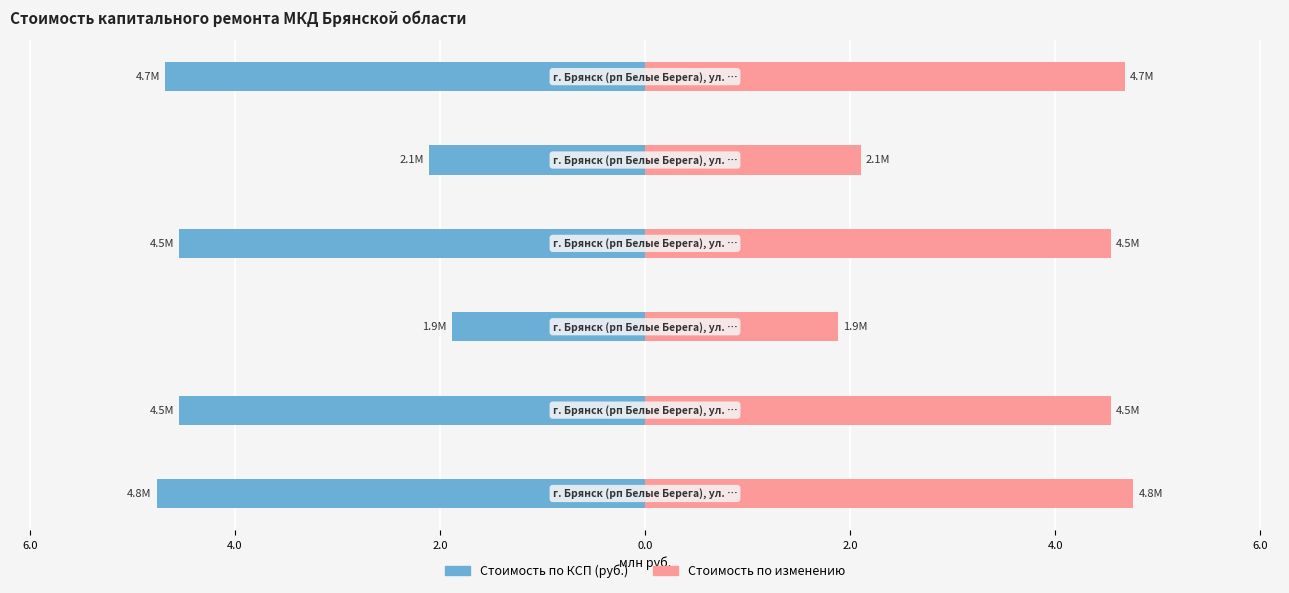

What is the difference between the Стоимость по КСП (руб.) values at 2.0 and 4.0?

2.7